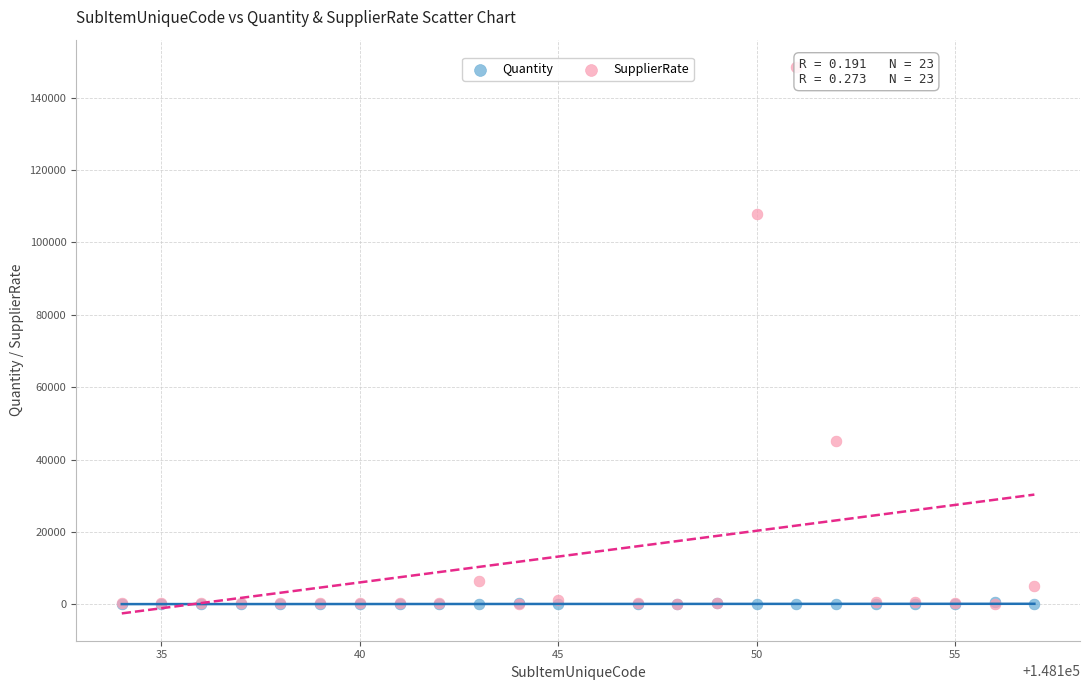

Which series has the largest Y range (max minus min)?

SupplierRate